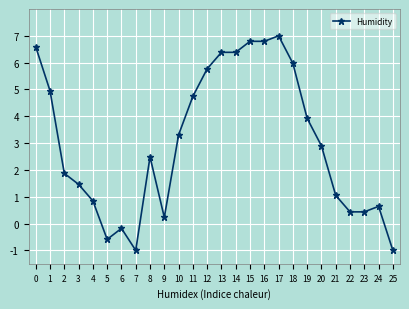

Reading left to right, transcribe all the data shown in this chart.

0=6.6	1=4.9	2=1.9	3=1.5	4=0.8	5=-0.6	6=-0.2	7=-1.0	8=2.5	9=0.2	10=3.3	11=4.7	12=5.8	13=6.4	14=6.4	15=6.8	16=6.8	17=7.0	18=6.0	19=3.9	20=2.9	21=1.1	22=0.4	23=0.4	24=0.6	25=-1.0